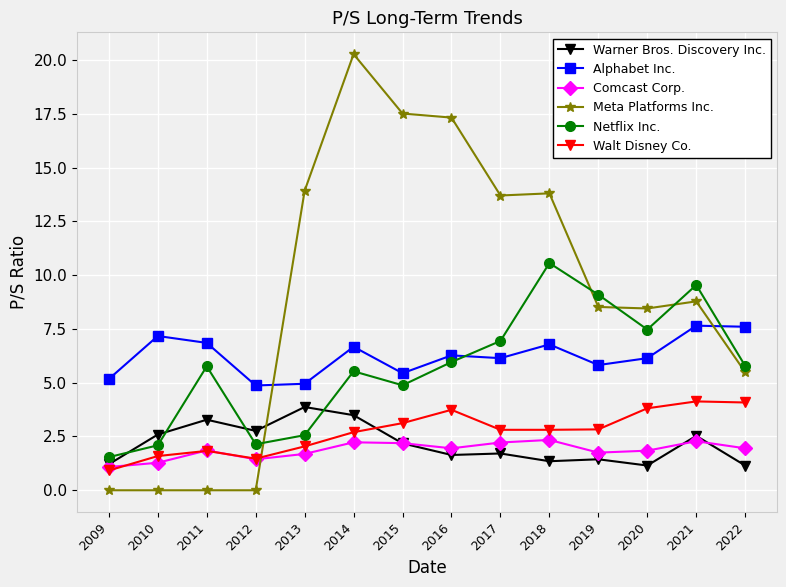

Is it true that Meta Platforms Inc. equals 2.4 at 2019?

False